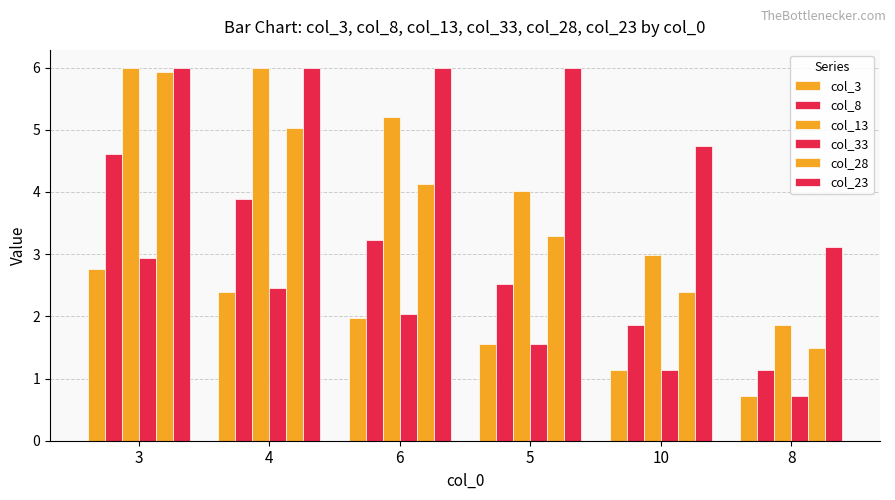

What is the minimum value shown in the chart?

0.7